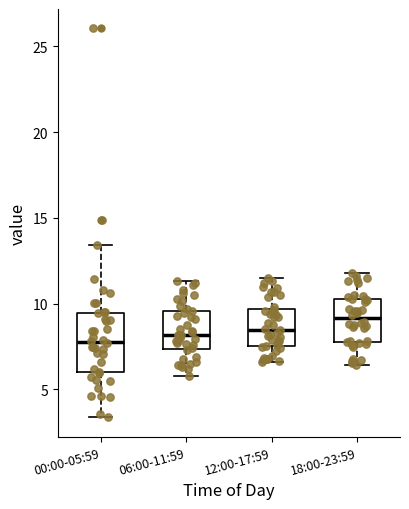

Which box is the tallest, from its lower edge to its upper edge?

00:00-05:59